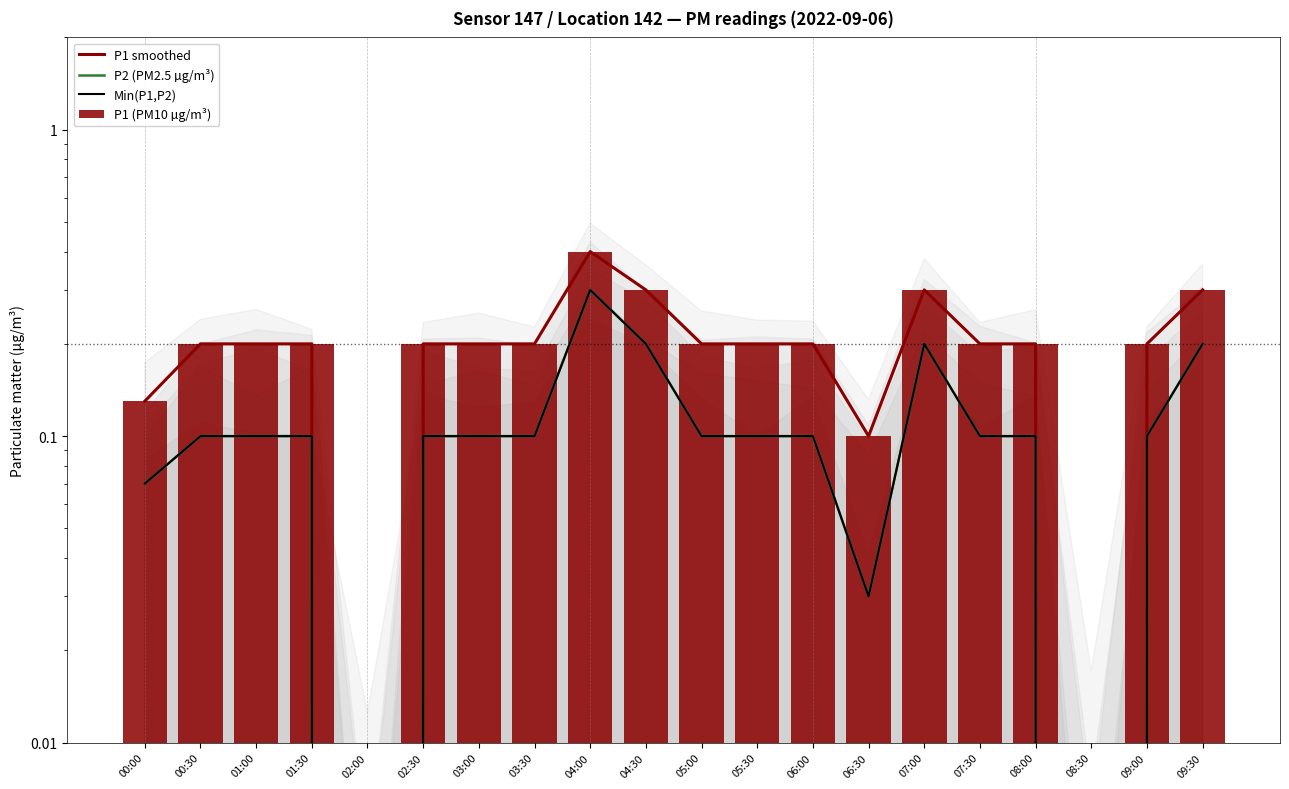

What is the label of the 17th bar from the right?

01:30